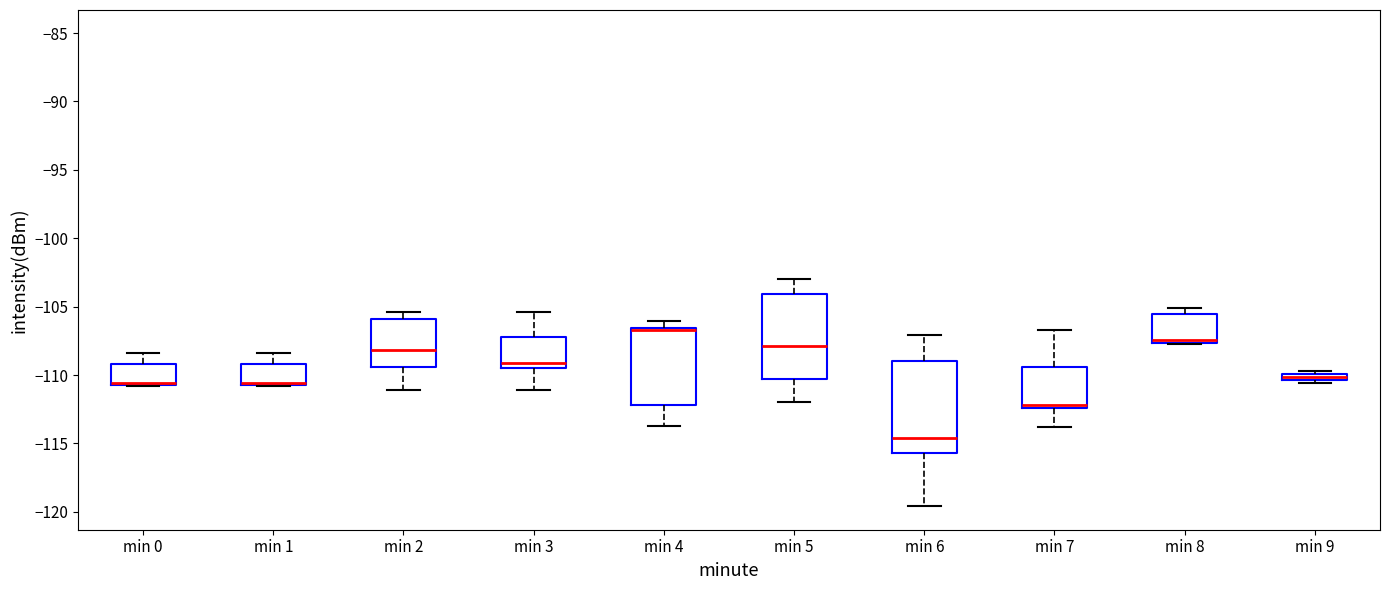

Where does the upper whisker of the box for min 5 end on the y-axis? The values are not printed on the chart, so give them approximately, as read against the axis.

-103.0